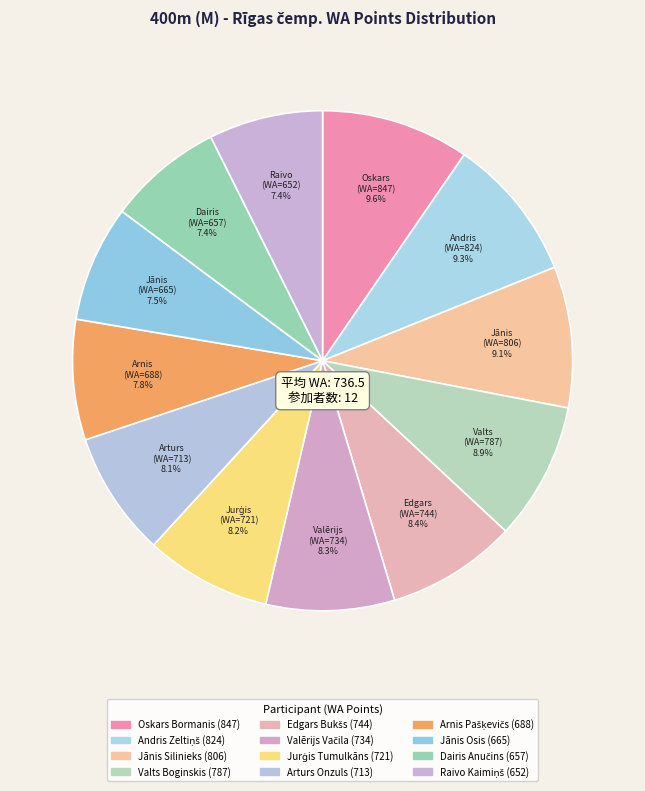

Count the number of slices in the pie.

12